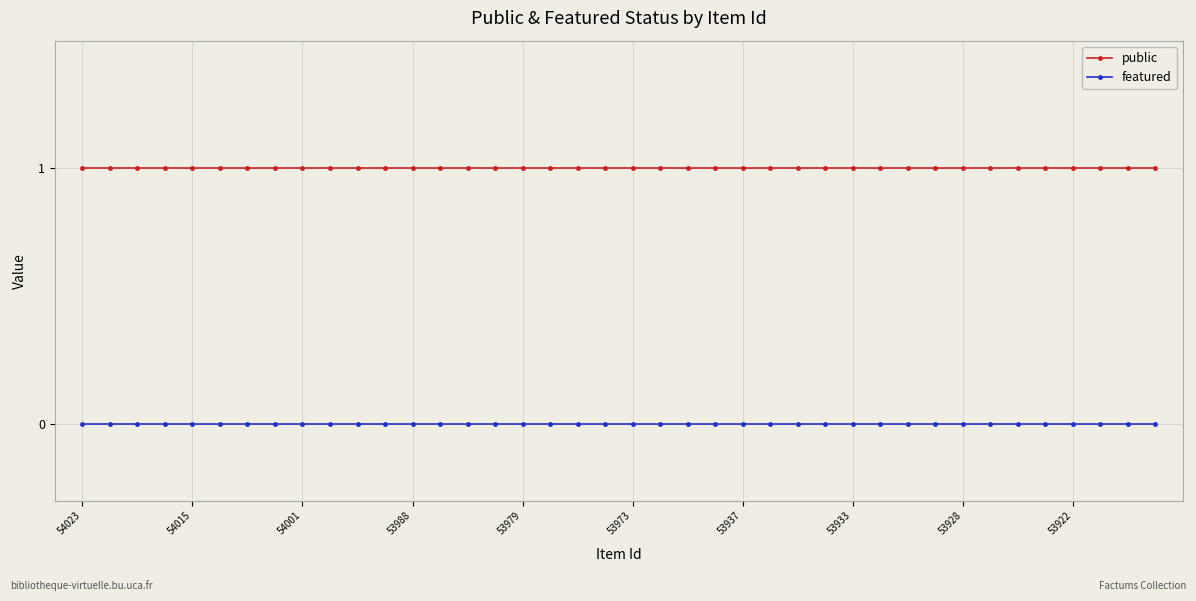

Rank the series by their maximum value, from highest to lowest.

public, featured